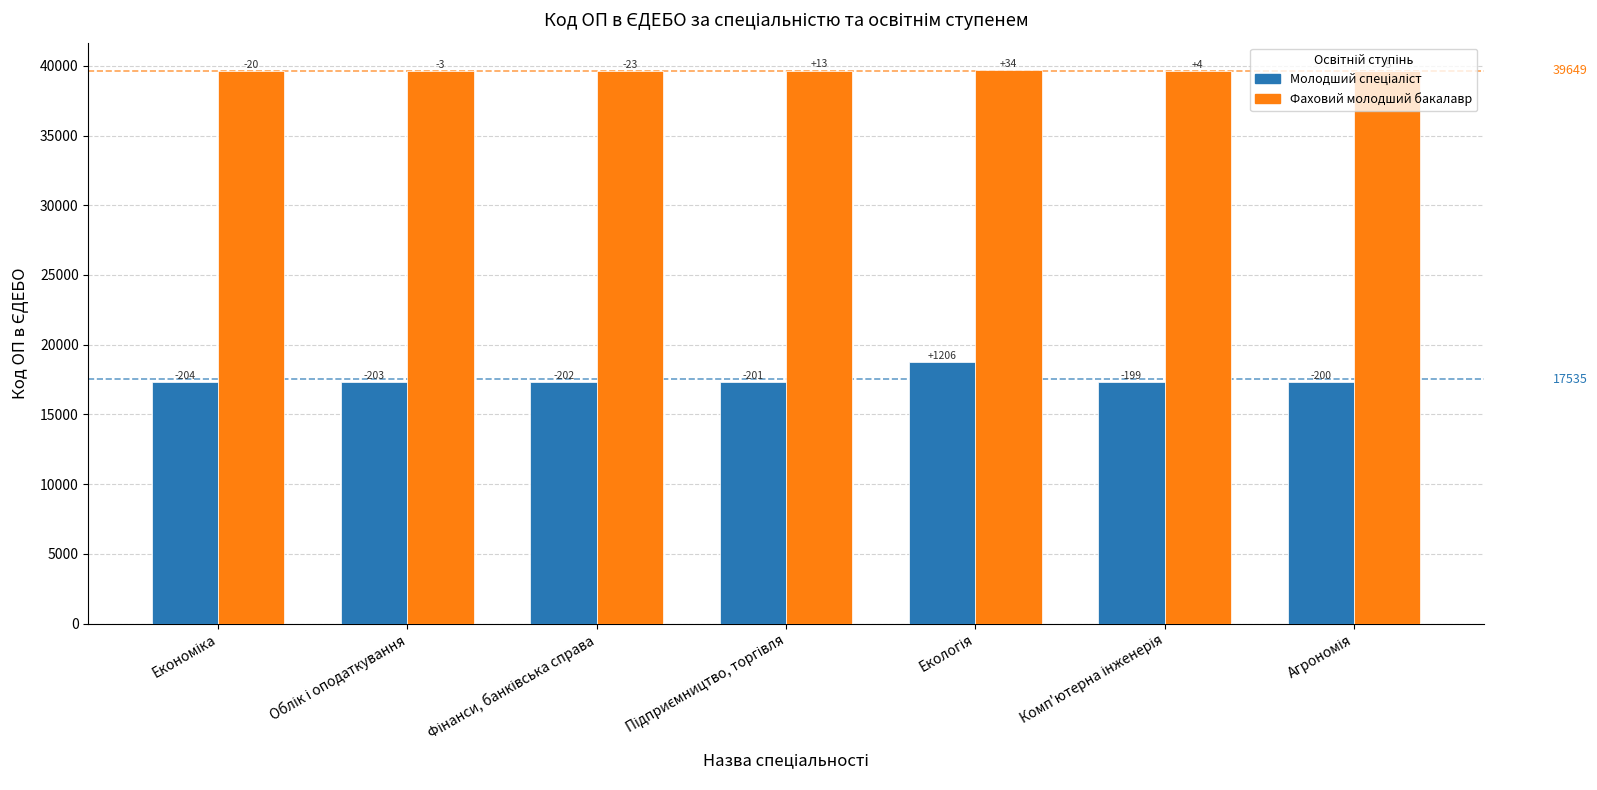

How many bars are there in total?

14